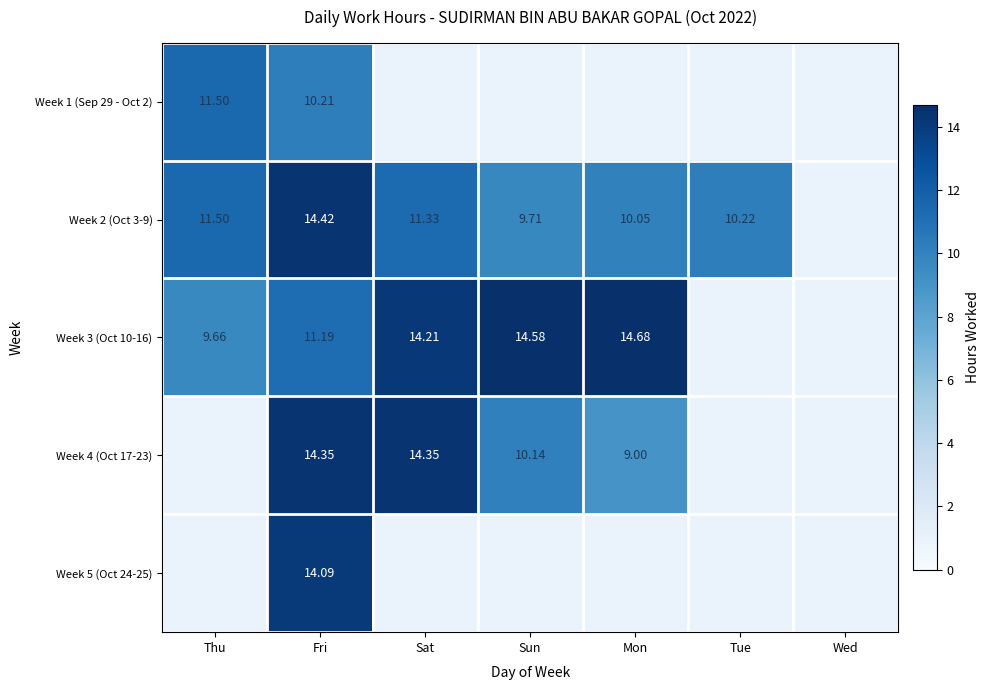

What is the difference between the maximum and minimum values in the Week 3 (Oct 10-16) series?

5.0